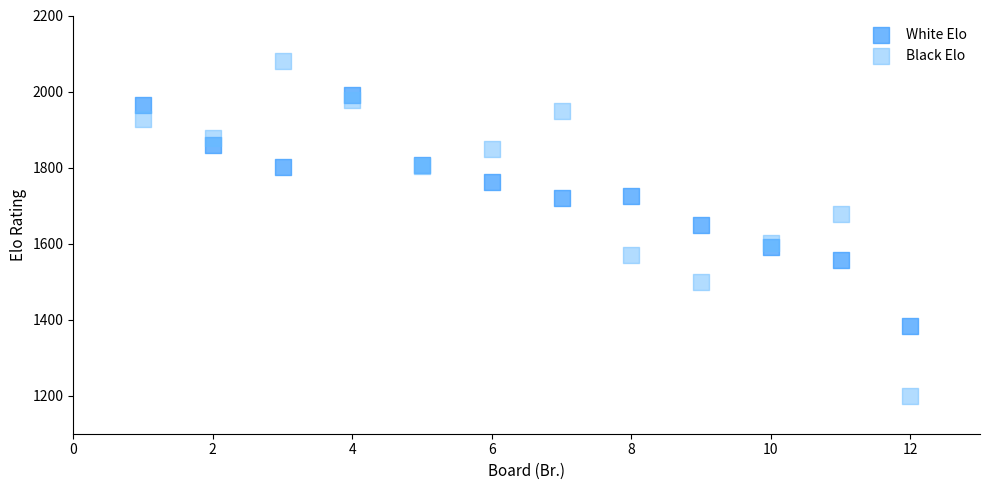

Which series has the largest Y range (max minus min)?

Black Elo